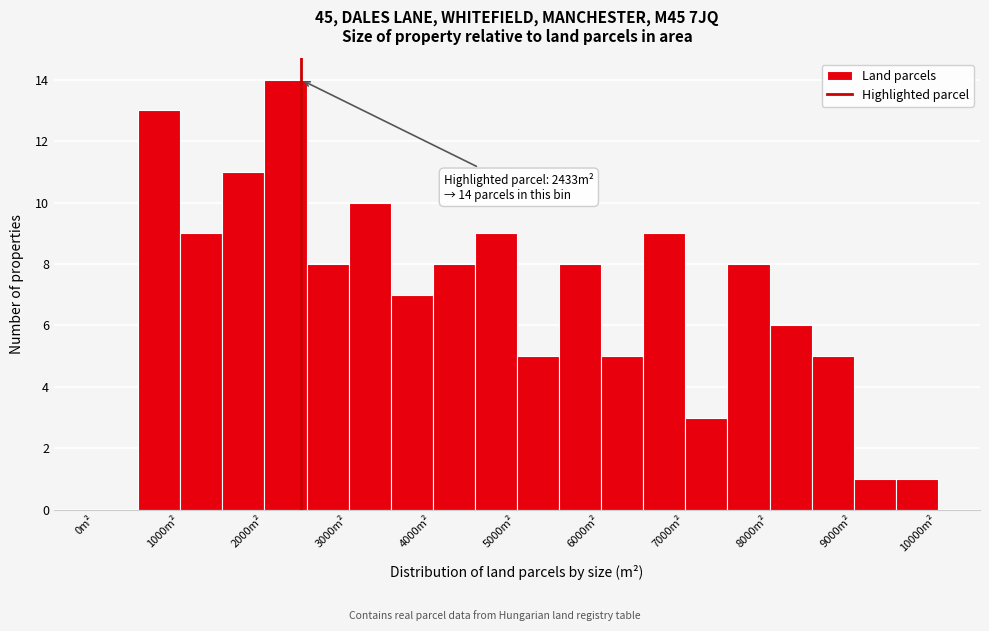

Over which range of the x-axis is the bar tallest?

2000 to 2500